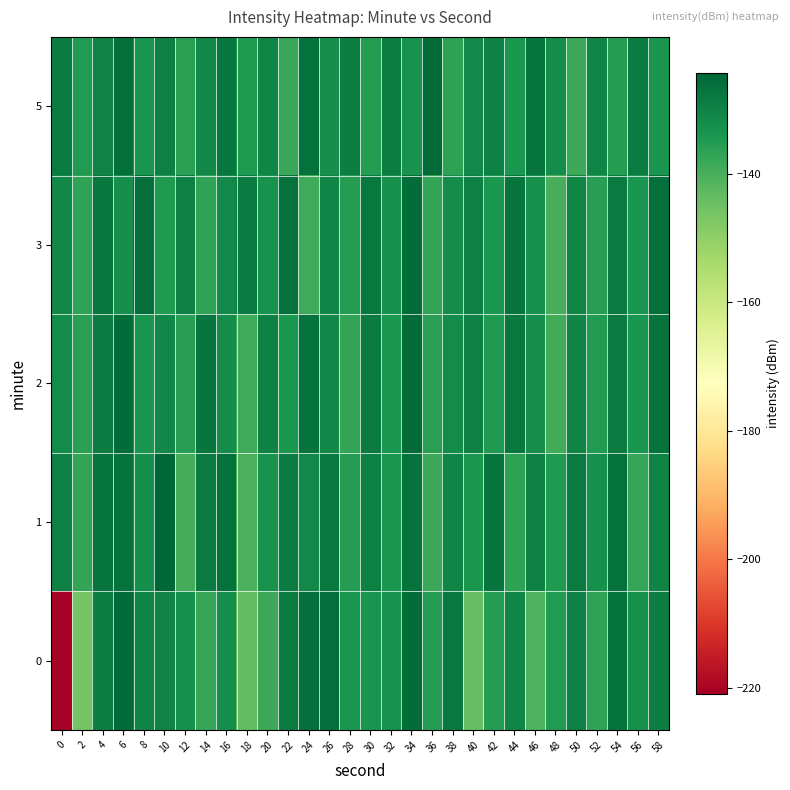

Which category has the highest value across all series?

10